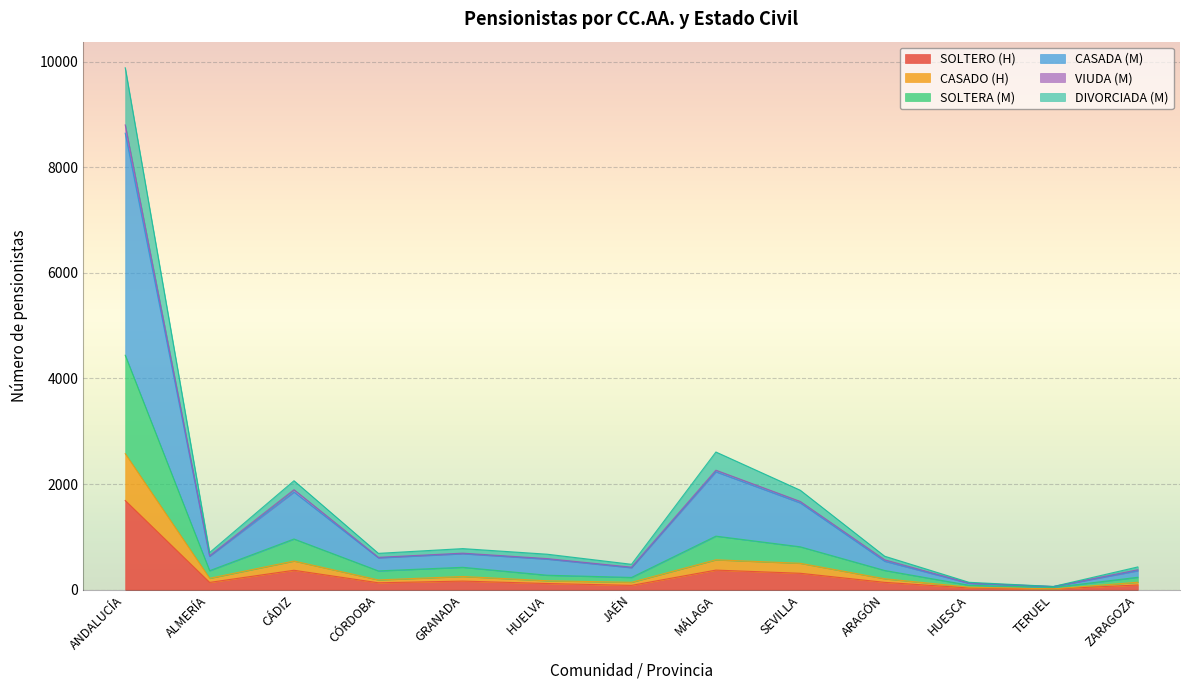

What is the minimum value for VIUDA (M)?

61